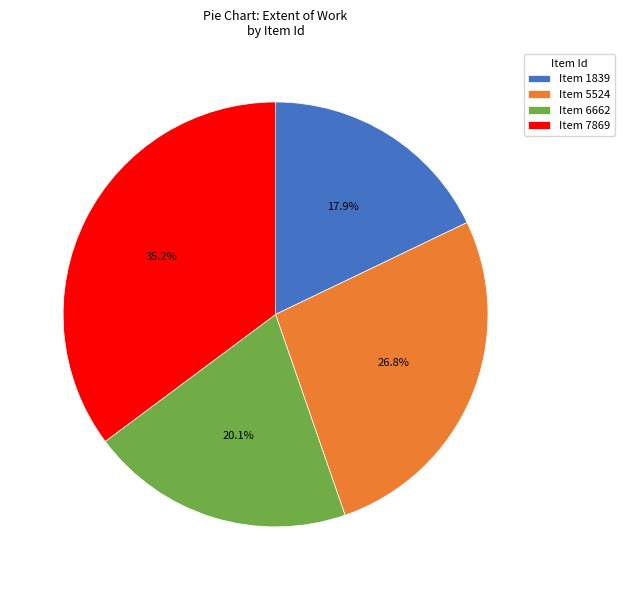

What portion of the pie excludes Item 6662?

79.9%